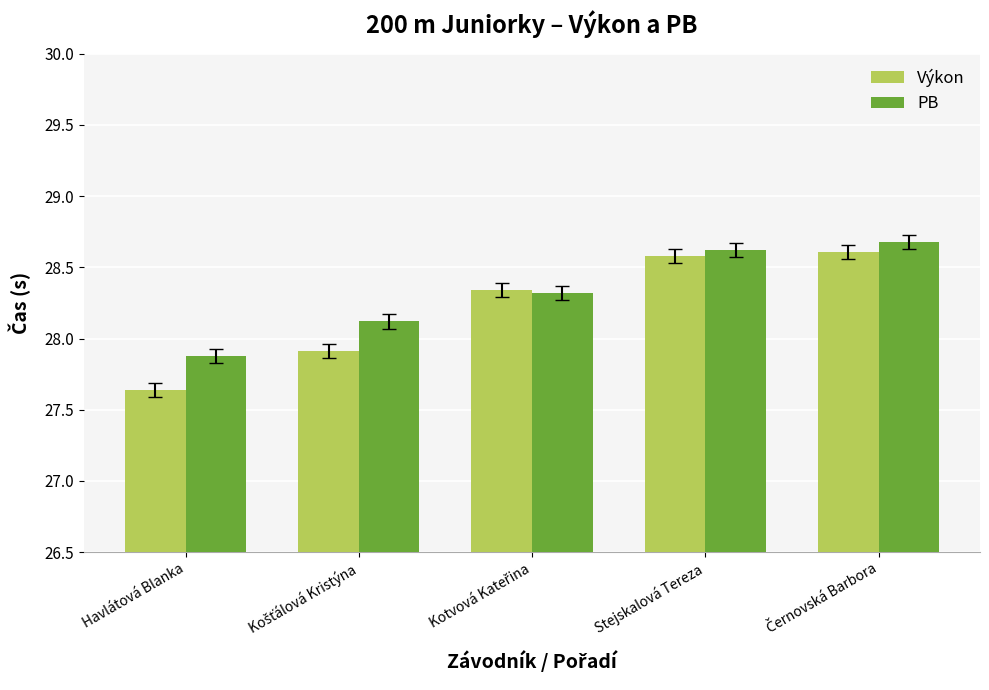

At how many categories does at least one series exceed 27?

5